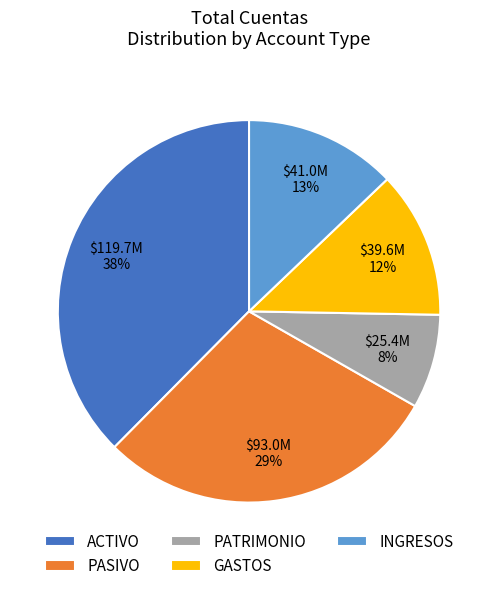

How many slices are in this pie chart?

5